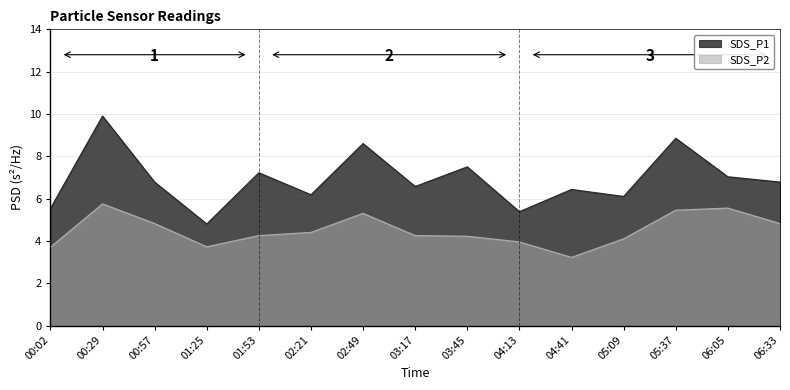

What are all the series names shown in the legend?

SDS_P1, SDS_P2